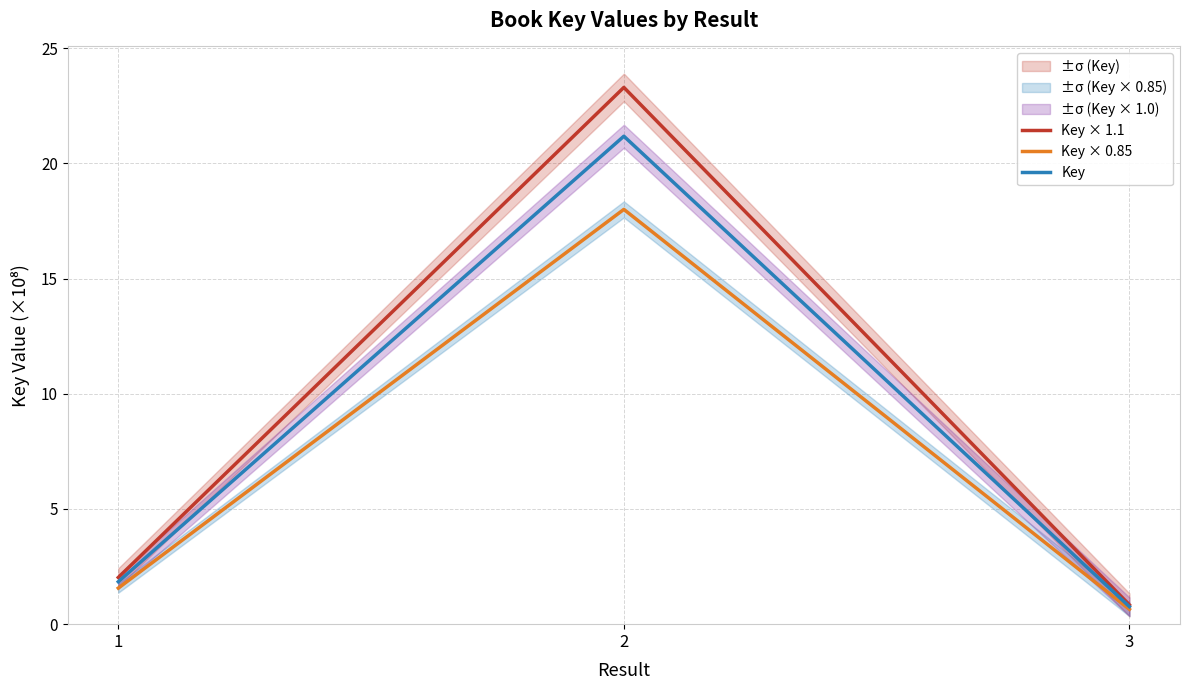

Between 3 and 1, which is larger?

1